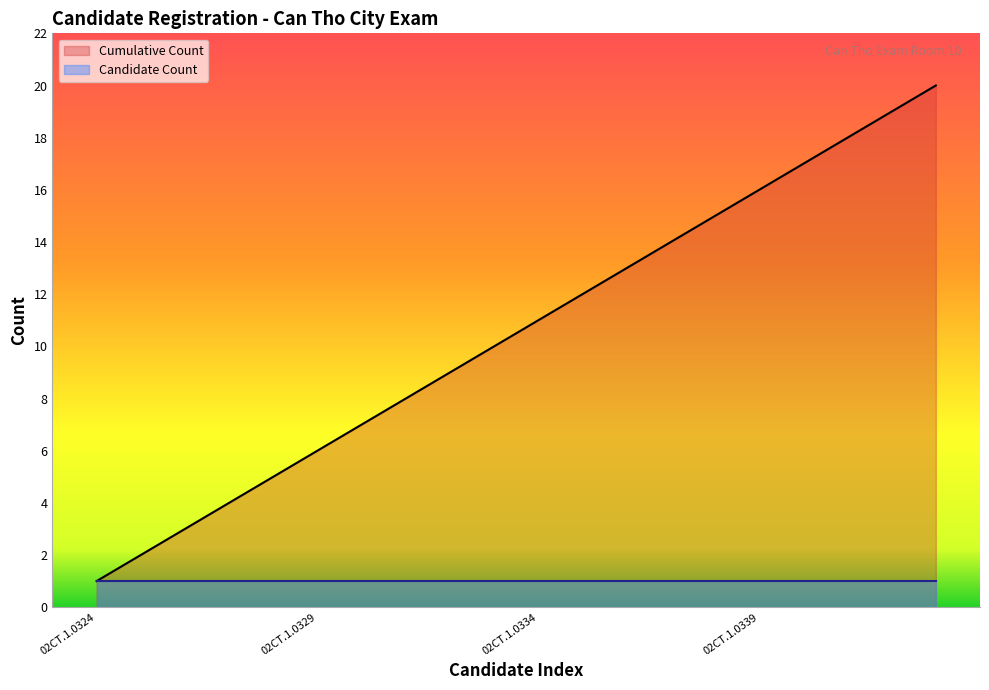

Count the number of categories in the chart.

20